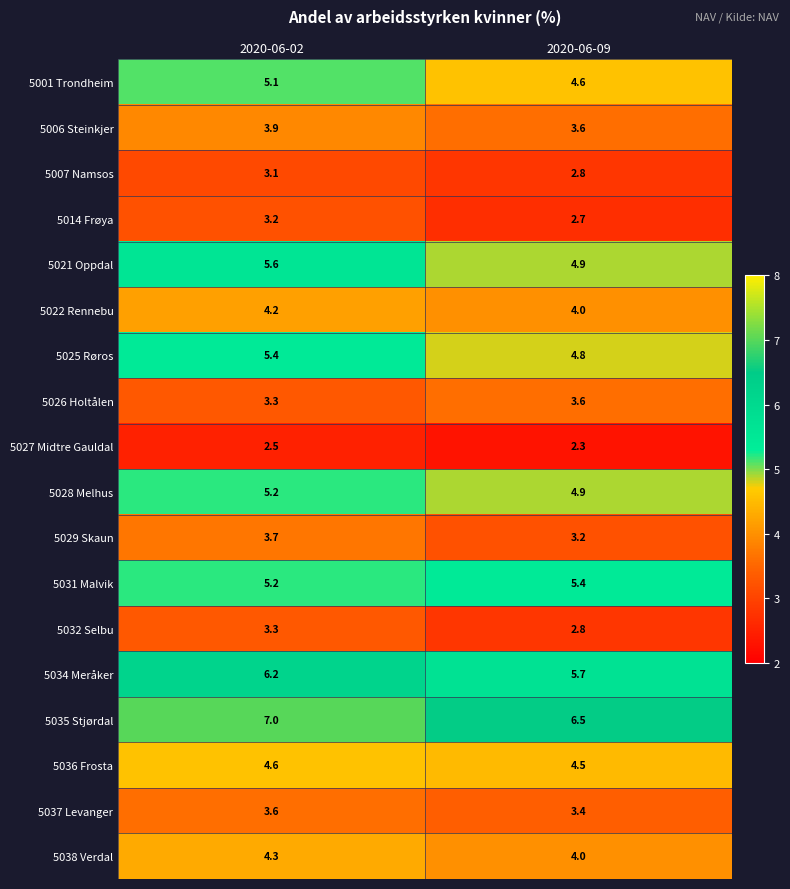

What is the maximum value shown in the chart?

7.0